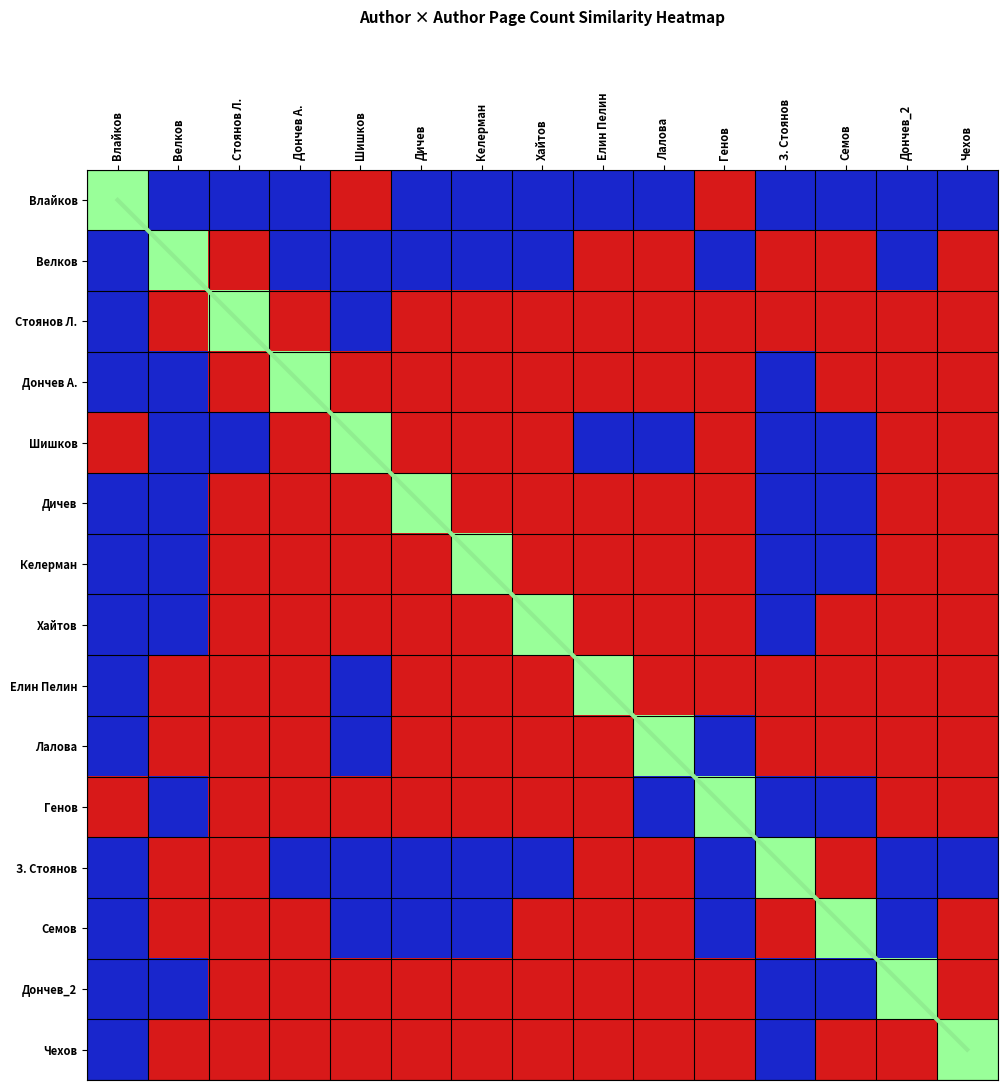

List the labels in order of value, smallest first.

Влайков, Велков, Стоянов Л., Дончев А., Шишков, Дичев, Келерман, Хайтов, Елин Пелин, Лалова, Генов, З. Стоянов, Семов, Дончев_2, Чехов